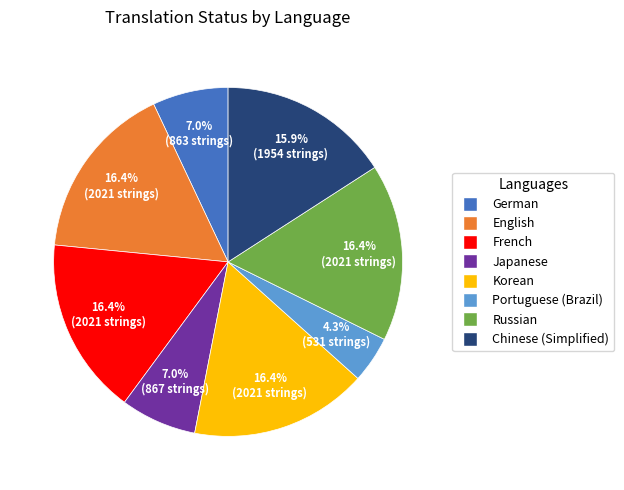

Which slice is the smallest?

Portuguese (Brazil)